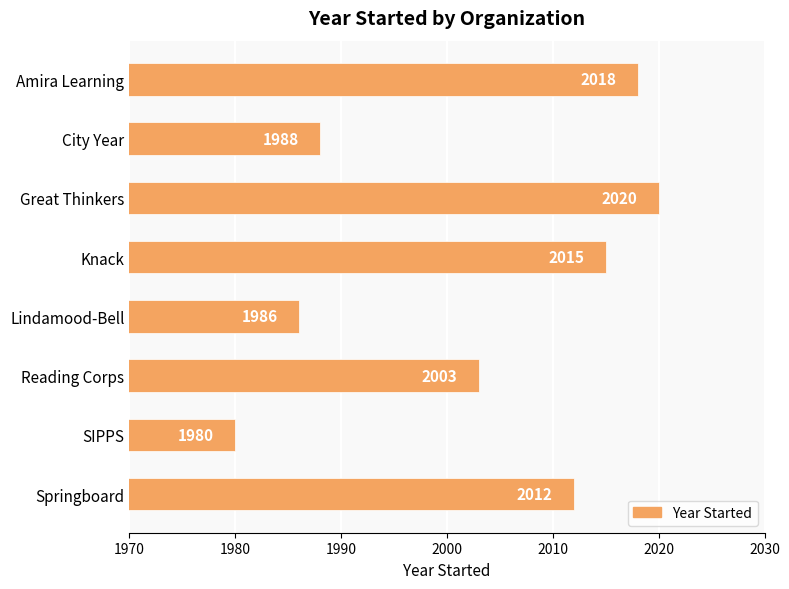

Reading top to bottom, transcribe all the data shown in this chart.

Amira Learning=2018	City Year=1988	Great Thinkers=2020	Knack=2015	Lindamood-Bell=1986	Reading Corps=2003	SIPPS=1980	Springboard=2012